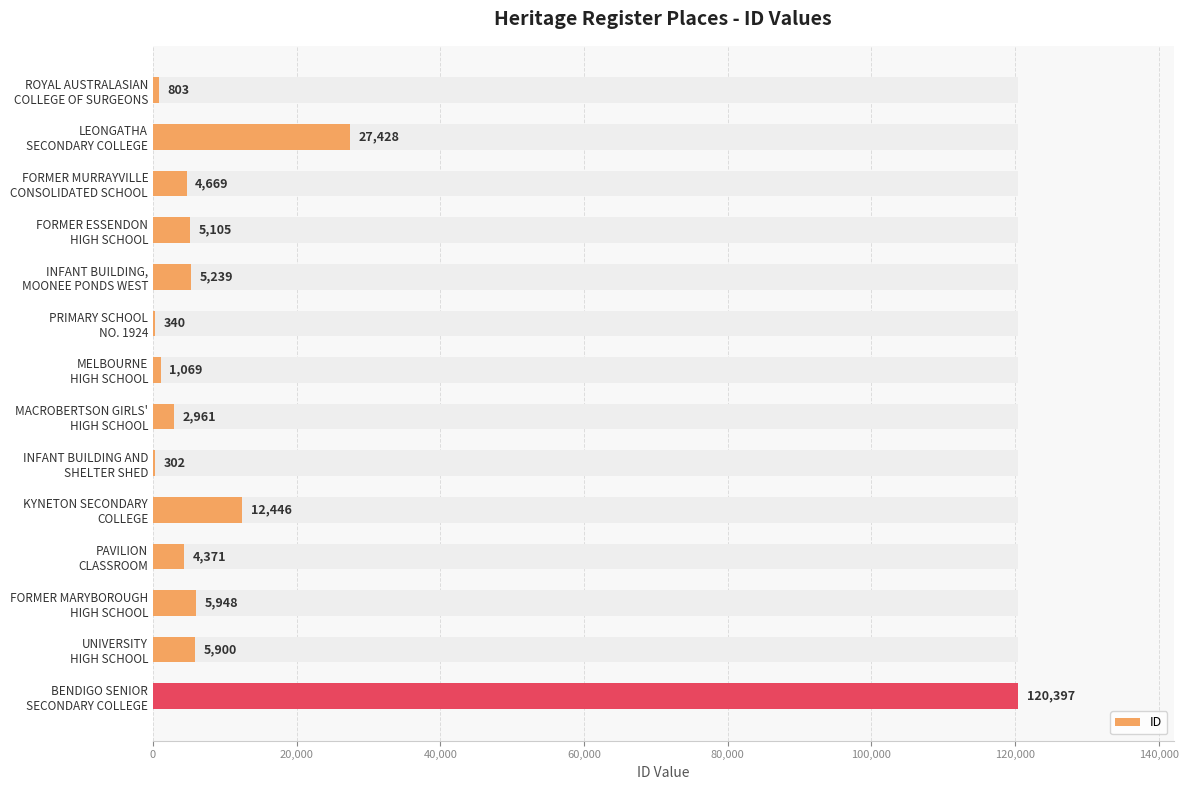

What is the maximum value shown in the chart?

120397